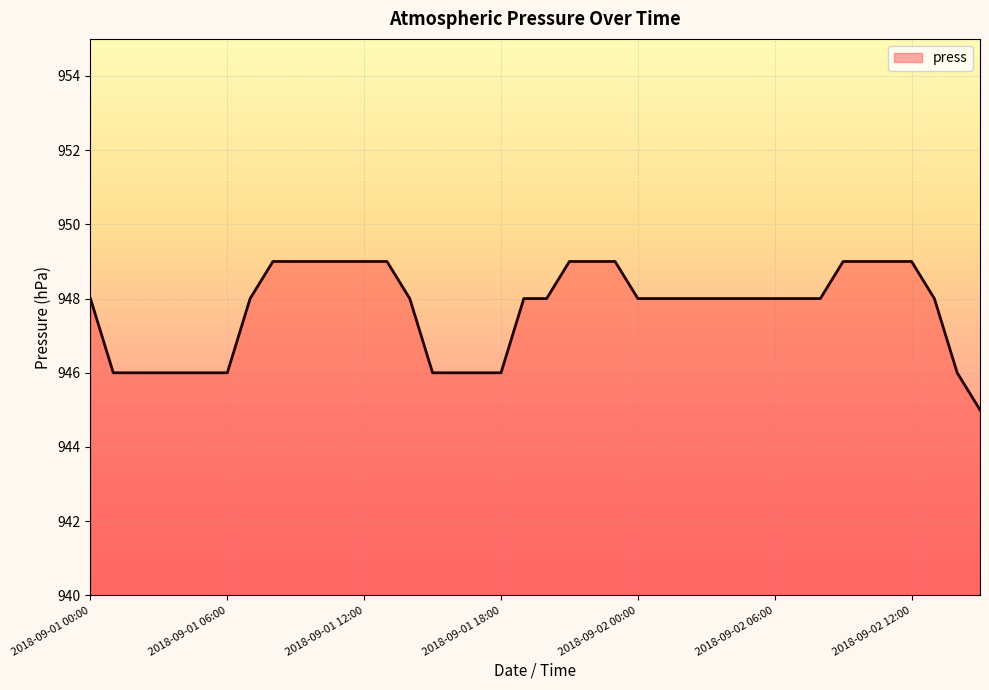

What is the maximum value shown in the chart?

949